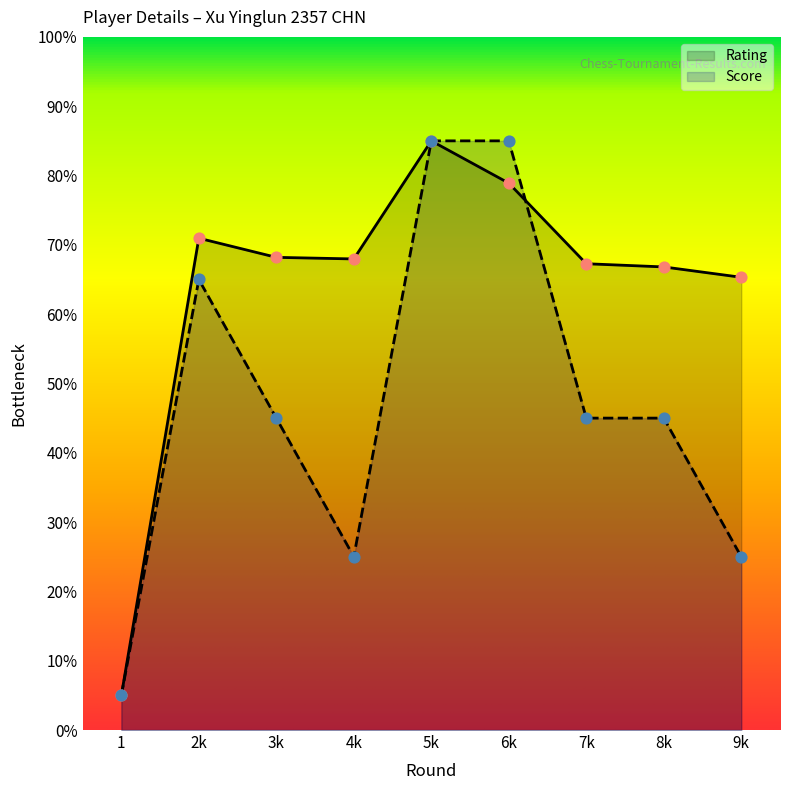

Is the value of Rating at 5k greater than the value of Score at 1?

Yes